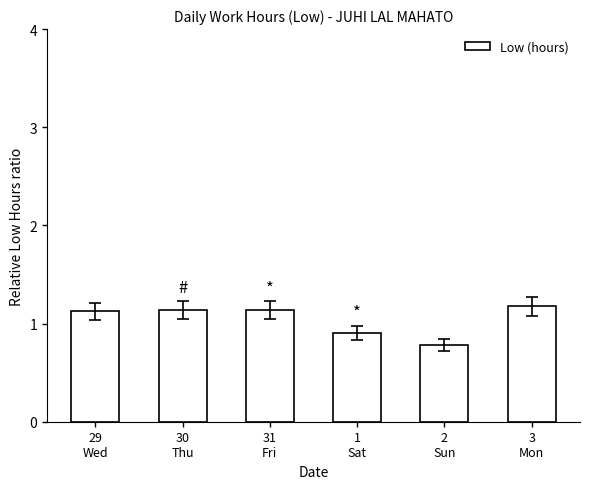

Where does the data first go above 1?

29
Wed